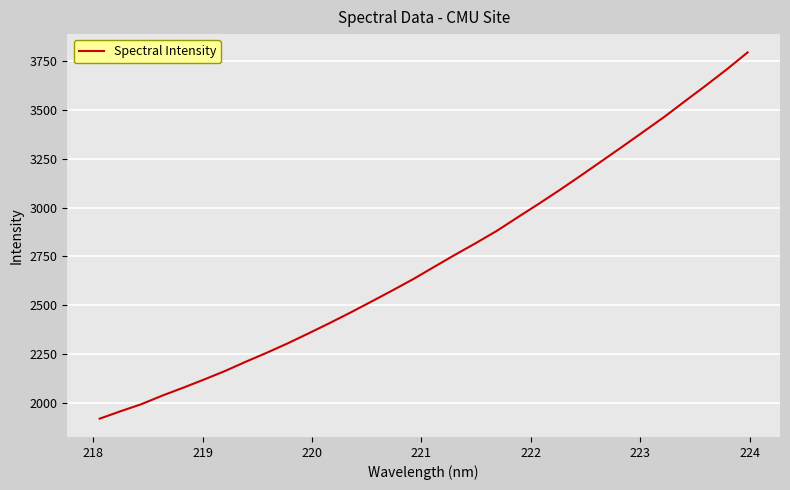

True or false: the data has more than 2 interior local peaks.

False